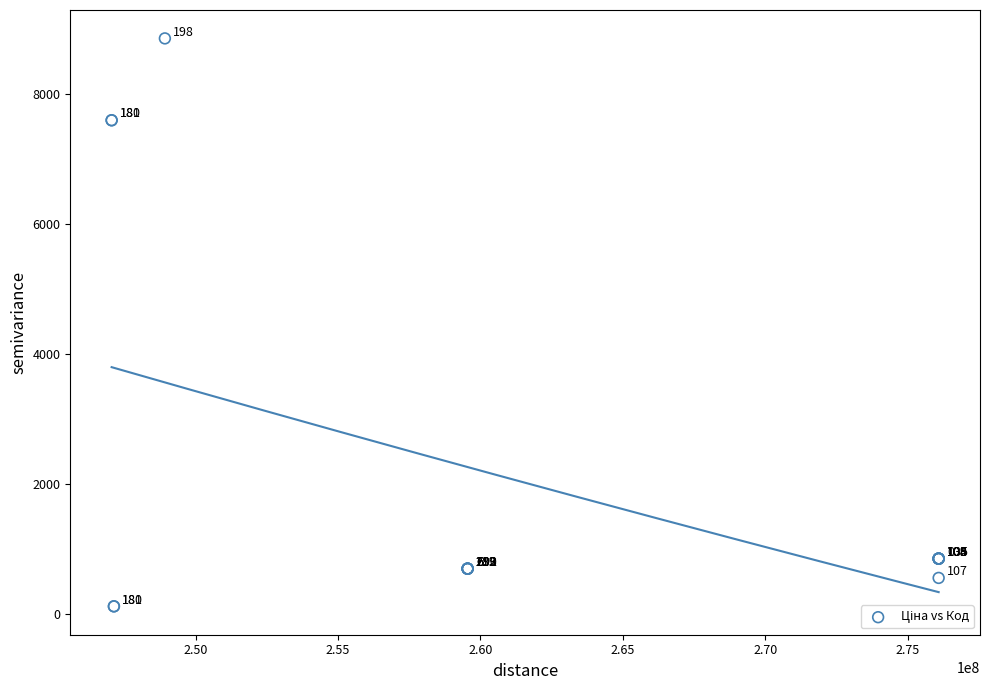

What Y value in the scatter plot is closest to 4485?

7596.5